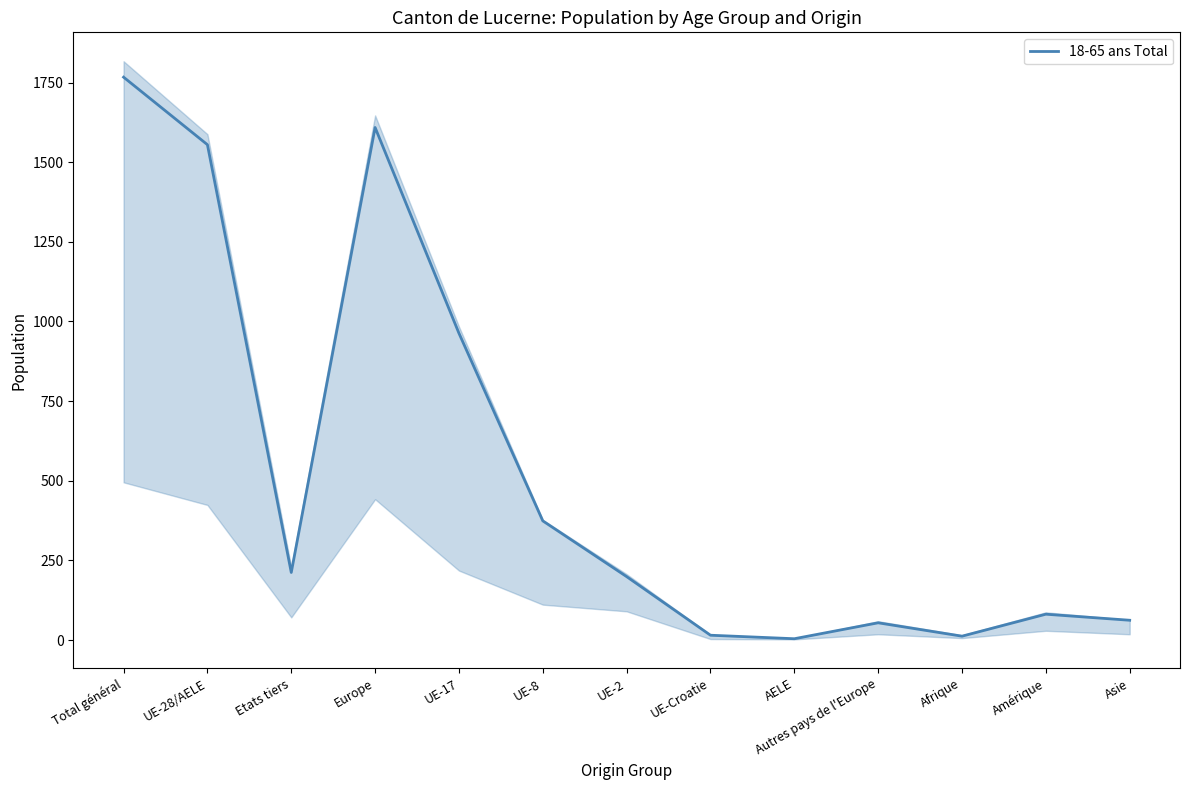

Reading left to right, what are all the values shown in this chart?

Total général=1767	UE-28/AELE=1555	Etats tiers=212	Europe=1609	UE-17=963	UE-8=374	UE-2=199	UE-Croatie=15	AELE=4	Autres pays de l'Europe=54	Afrique=12	Amérique=81	Asie=62